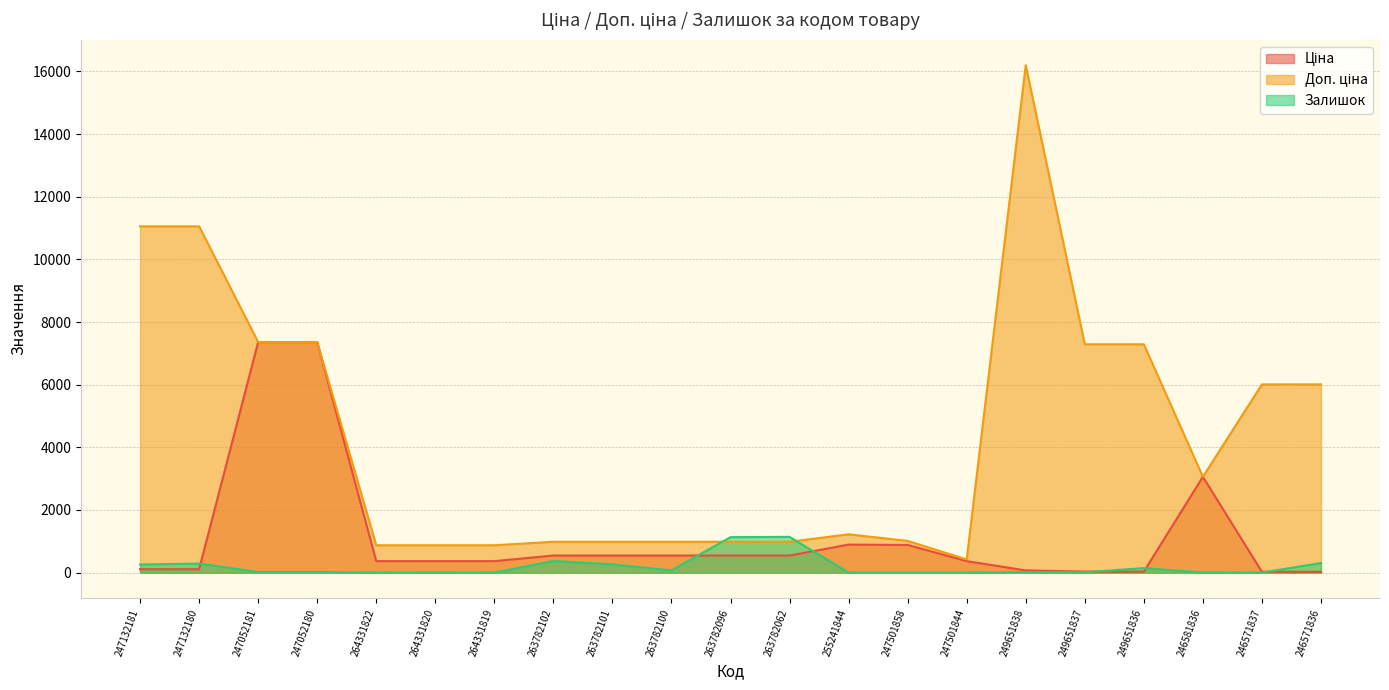

What is the maximum value shown in the chart?

16200.0